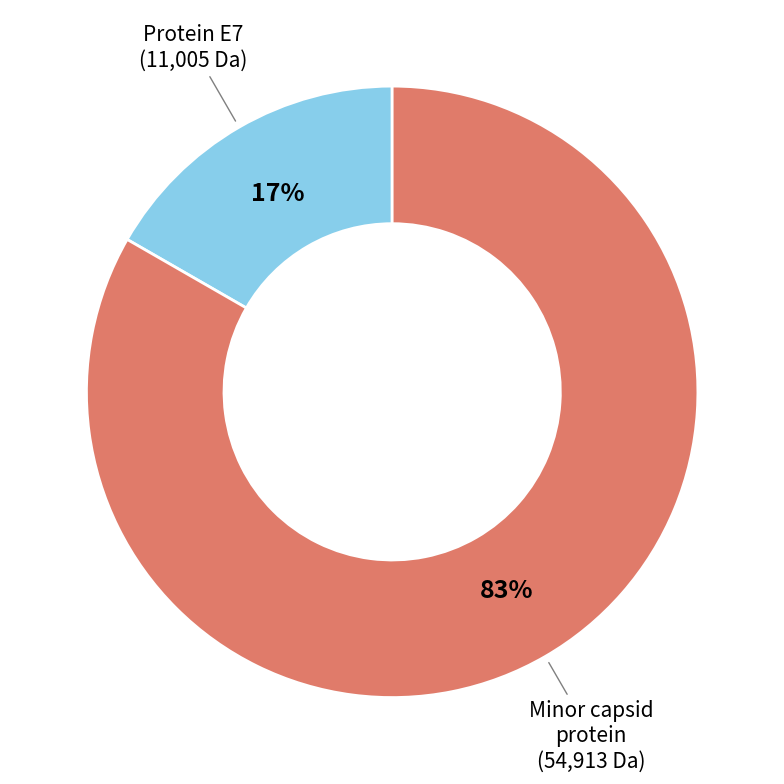

Is there a majority slice in this chart?

Yes